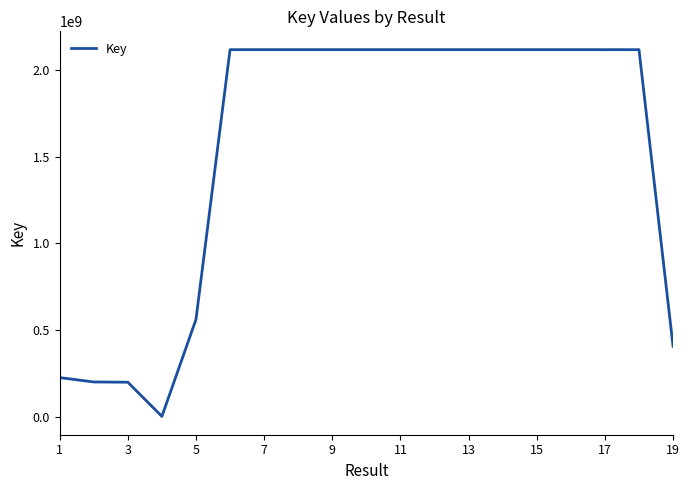

Does the chart have visible grid lines?

No